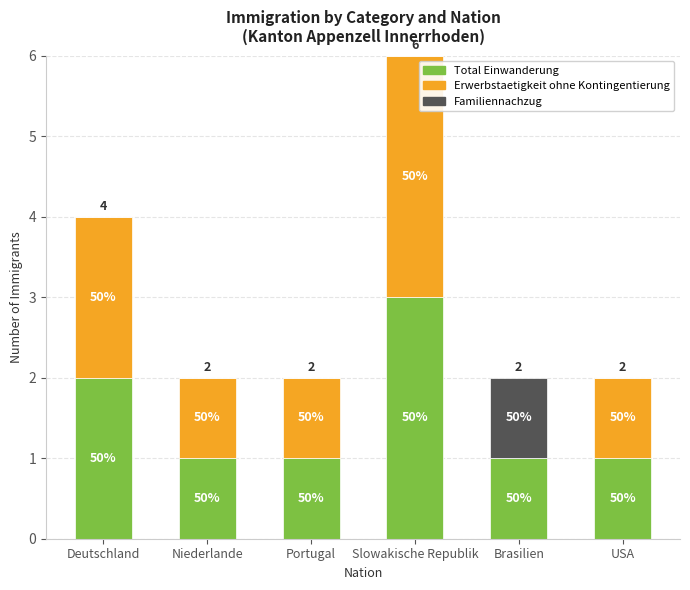

Which series has the largest total across all categories?

Total Einwanderung